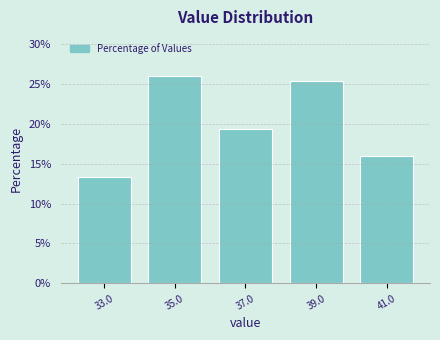

Reading left to right, list every bar in this chart as the range it spans on the x-axis followed by its height. The values are not printed on the chart, so give them approximately, as read against the axis.

32 to 34: 13.5
34 to 36: 26.0
36 to 38: 19.5
38 to 40: 25.5
40 to 42: 16.0